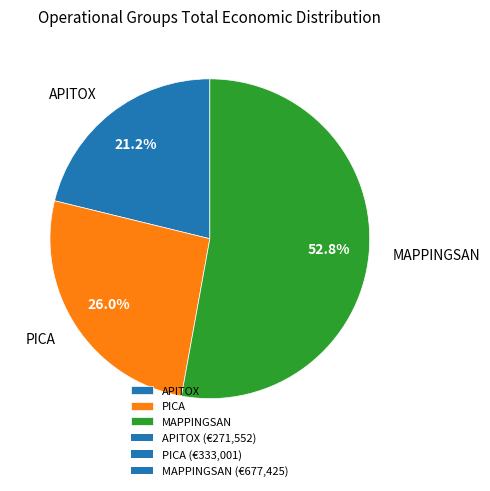

How many slices are in this pie chart?

3